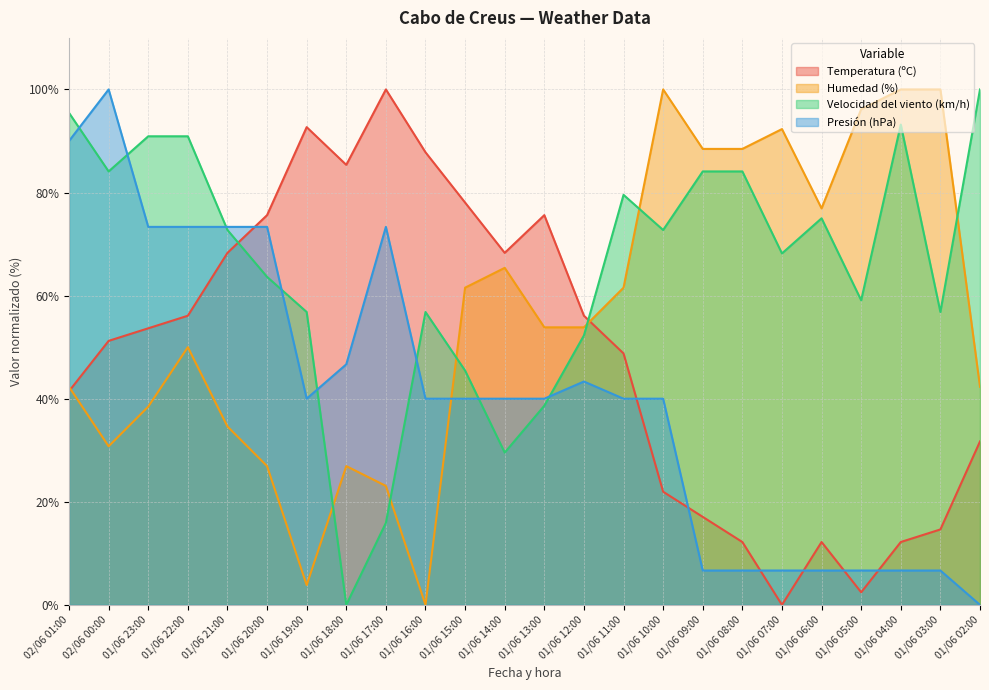

Is it true that Humedad (%) equals 23.5 at 01/06 15:00?

False